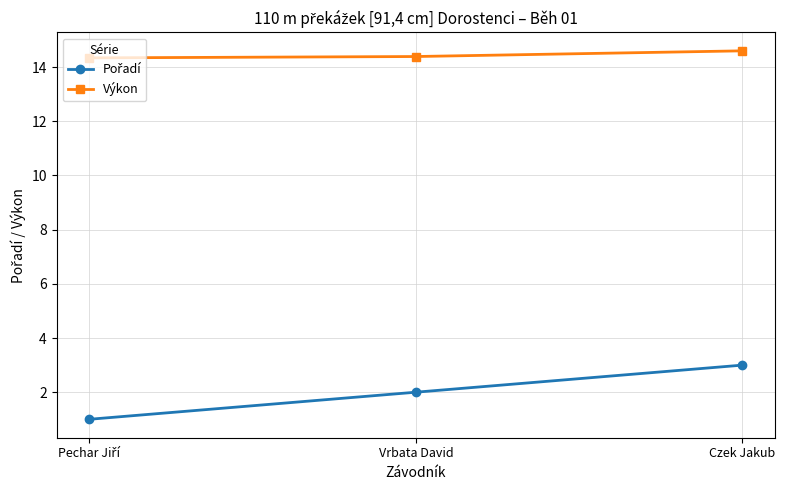

Which series has the largest total across all categories?

Výkon